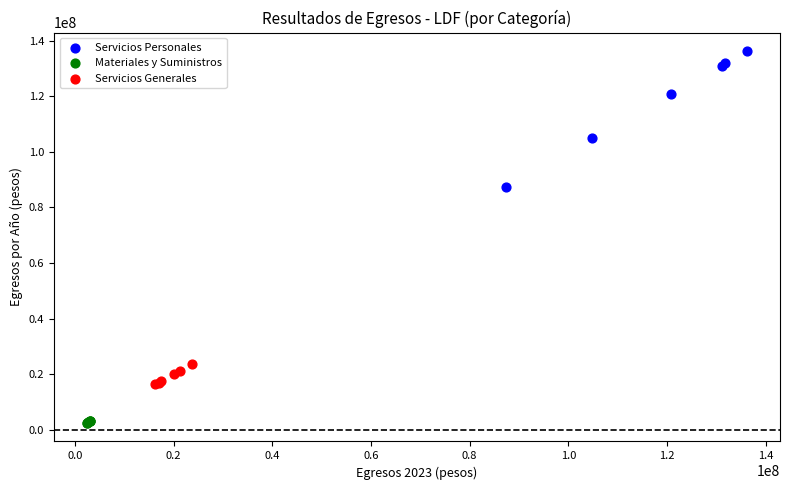

Which series has the largest Y range (max minus min)?

Servicios Personales